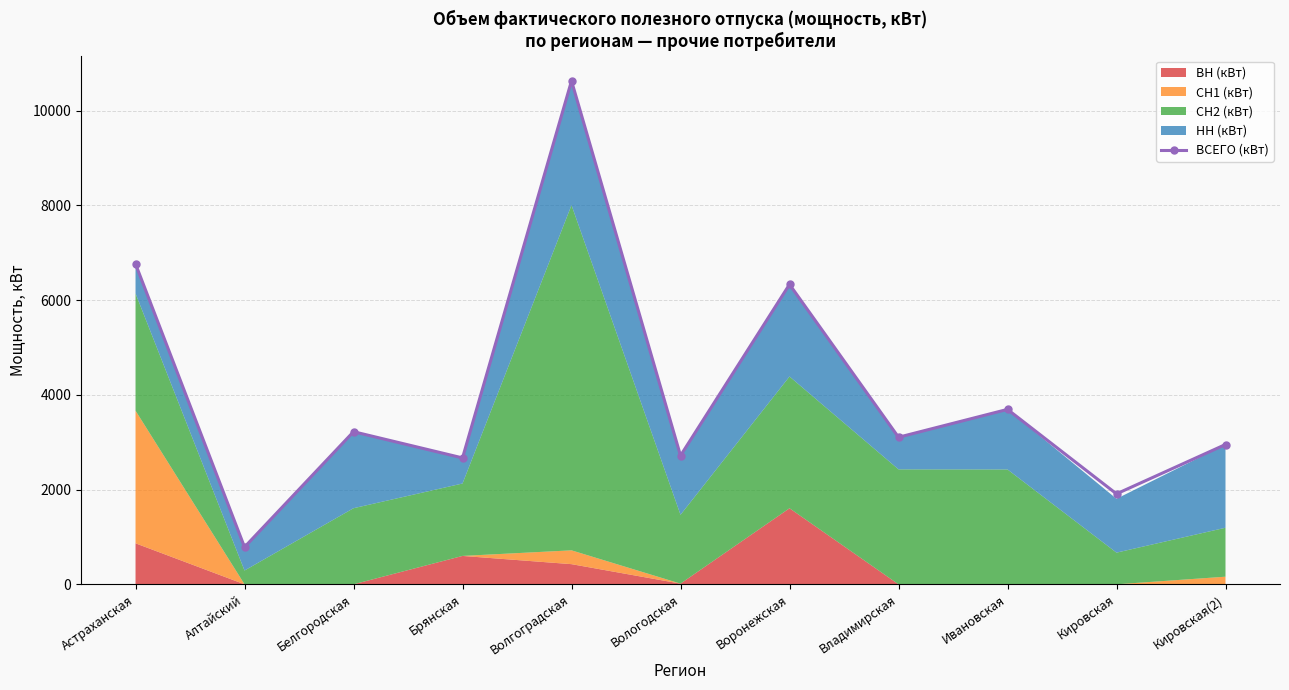

Reading left to right, list all the values displayed in this chart.

Астраханская=6765.8	Алтайский=786.4	Белгородская=3222.7	Брянская=2669.1	Волгоградская=10632.3	Вологодская=2717.9	Воронежская=6333.6	Владимирская=3105.6	Ивановская=3694.0	Кировская=1910.0	Кировская(2)=2952.3